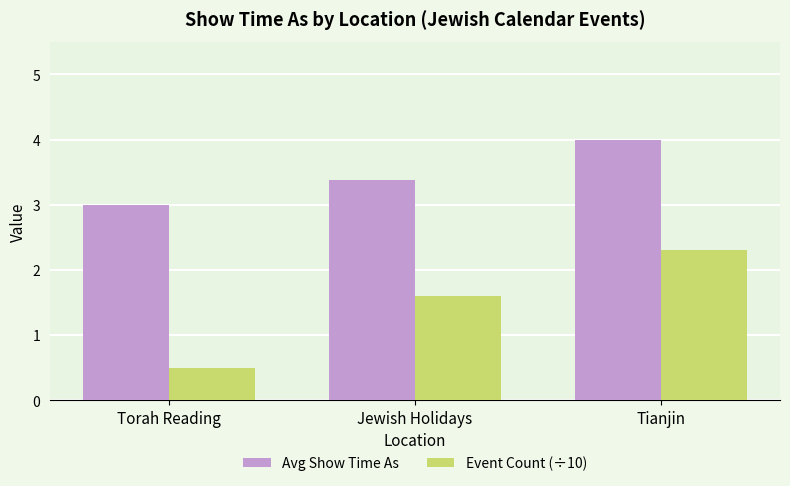

At how many categories does at least one series exceed 2?

3